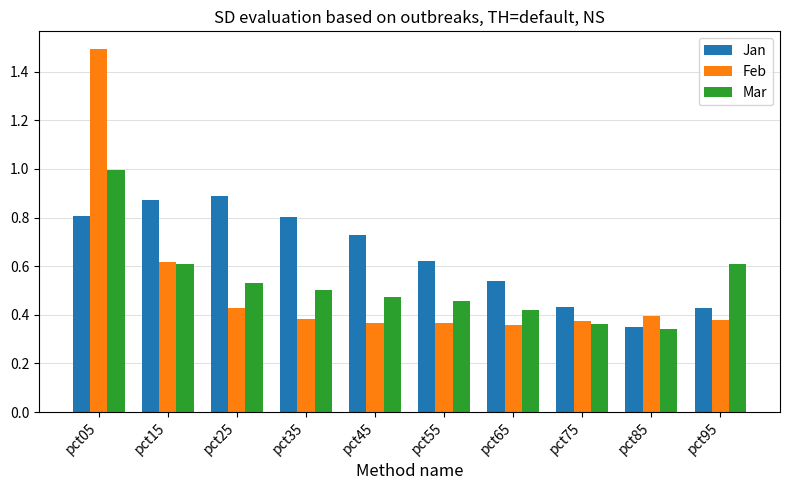

Is it true that Jan equals 0.7 at pct95?

False